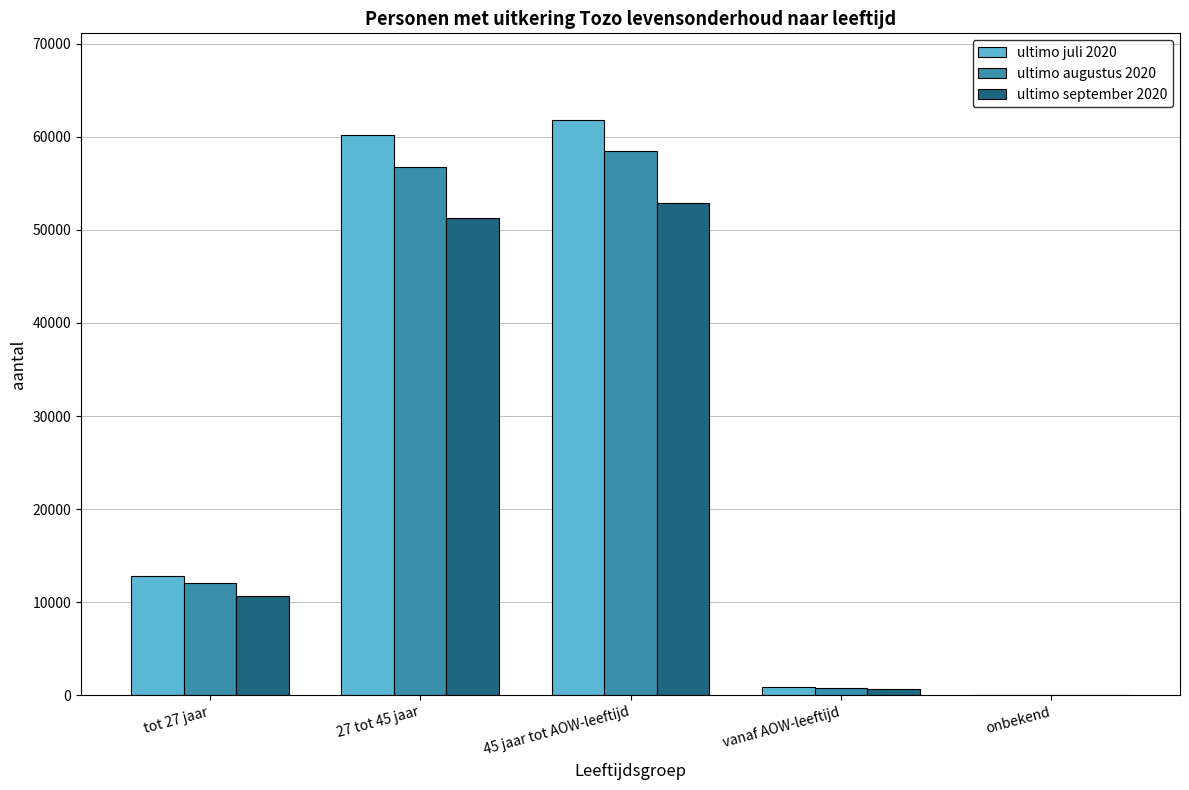

What are all the series names shown in the legend?

ultimo juli 2020, ultimo augustus 2020, ultimo september 2020